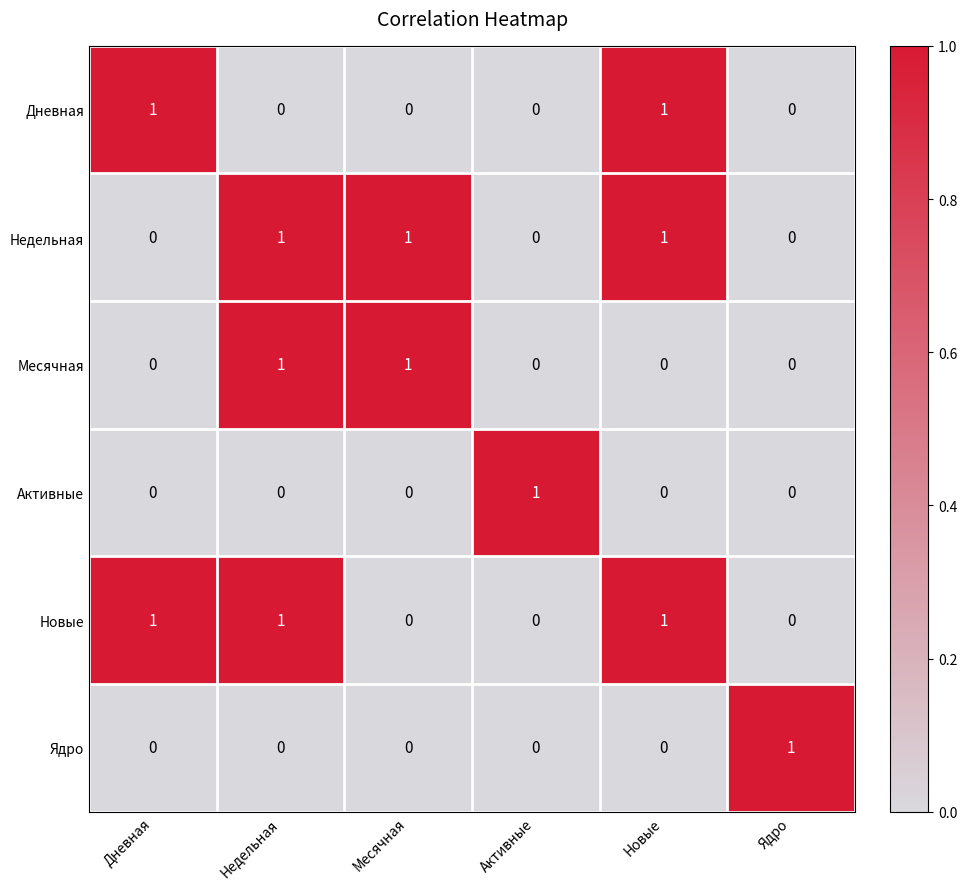

Count the Ядро values in the range 0 to 1.

6